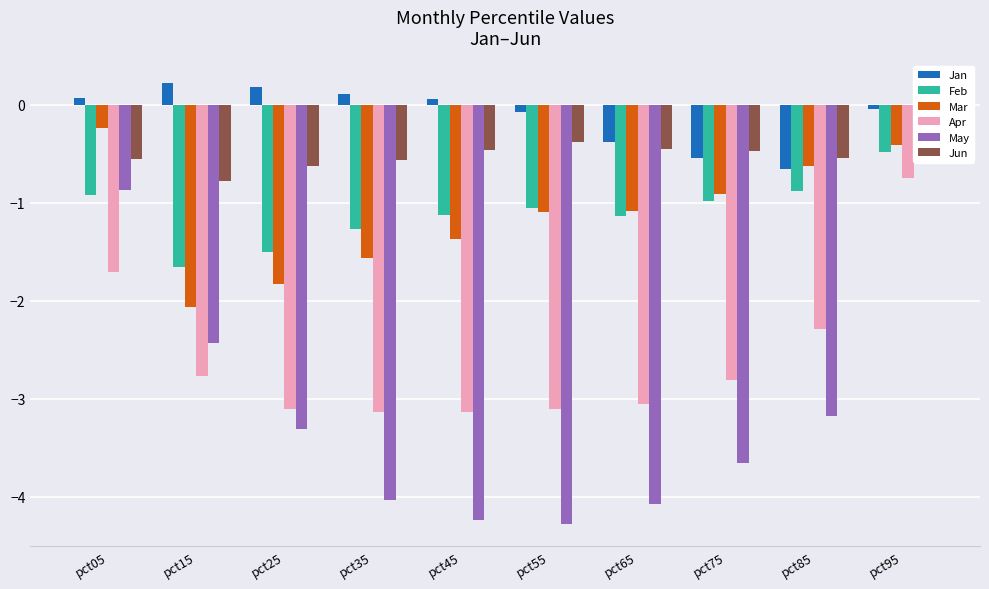

What is the value of the May bar at the 1st from the left?

-0.9